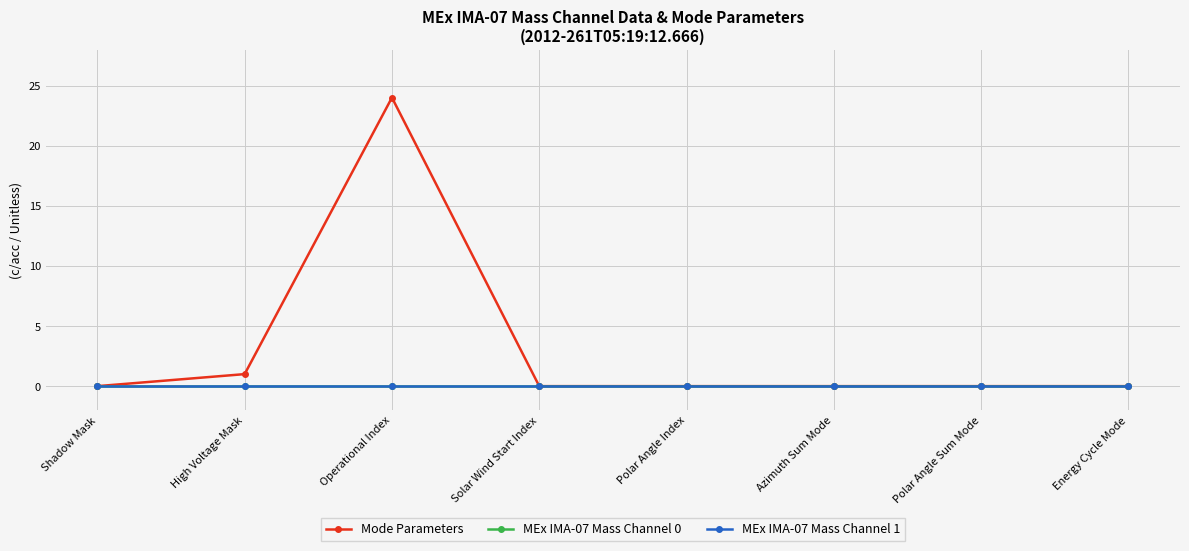

What is the label of the 8th point from the left?

Energy Cycle Mode